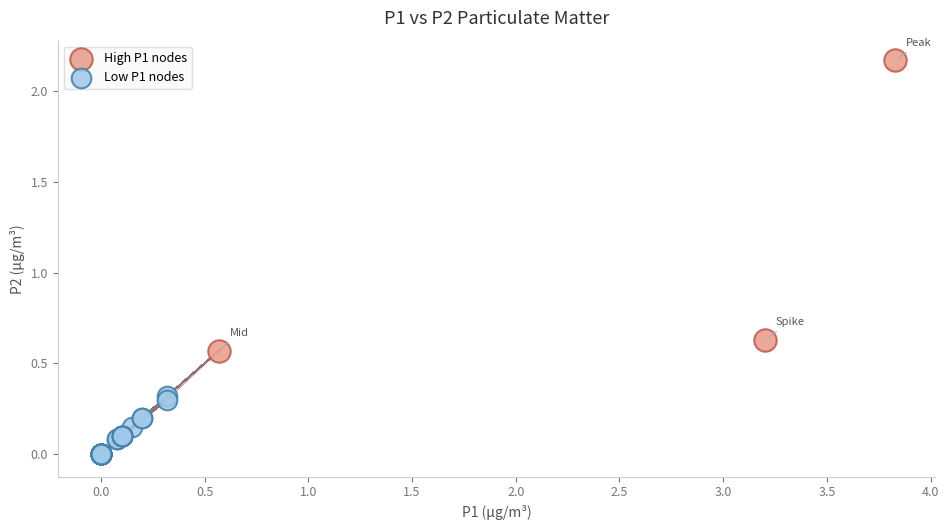

Which series contains the highest Y value?

High P1 nodes